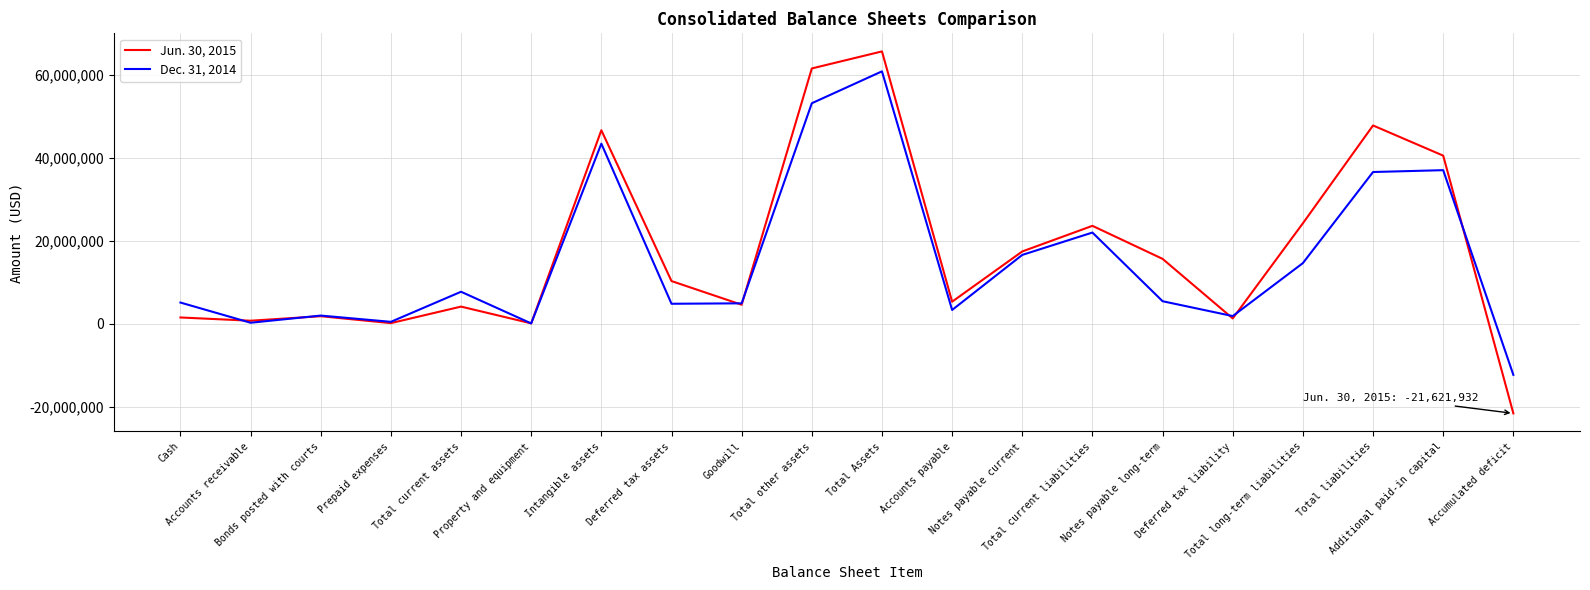

True or false: Dec. 31, 2014 has more than 0 interior local peaks.

True